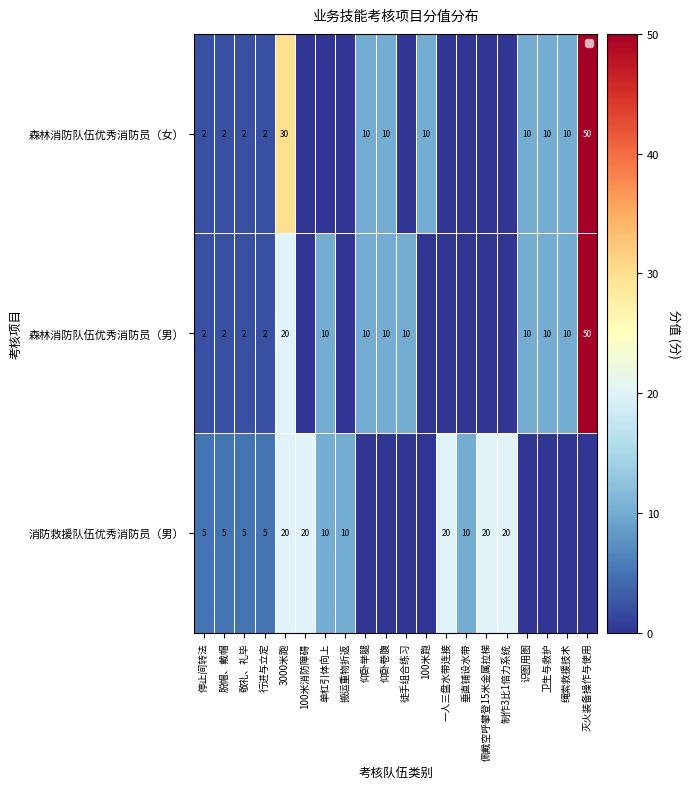

True or false: 森林消防队伍优秀消防员（男） has a value of 2 at 敬礼、礼毕.

True